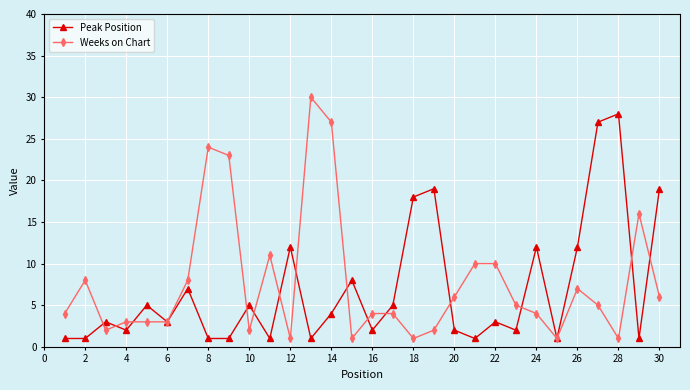

True or false: Weeks on Chart has more than 2 points higher than both neighbors.

True